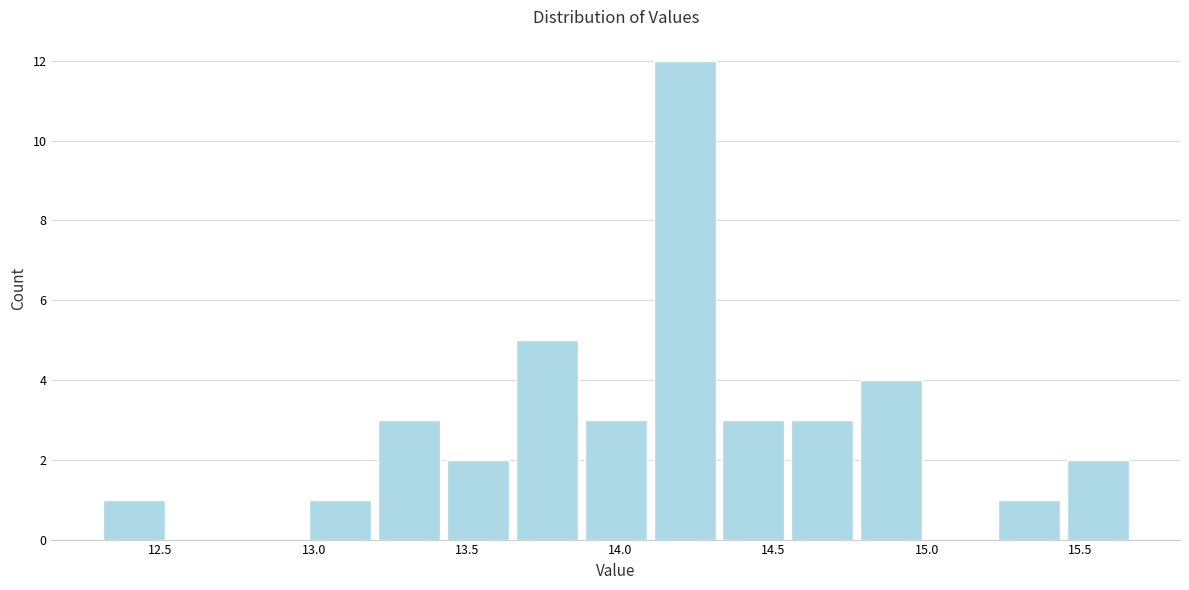

Reading left to right, transcribe this chart: for each bar, give the range it covers on the x-axis and its height. Neither the bar edges nor the heights are printed on the chart, so give them approximately, as read against the axes.

12.30 to 12.50: 1
12.50 to 12.75: 0
12.75 to 12.95: 0
12.95 to 13.20: 1
13.20 to 13.40: 3
13.40 to 13.65: 2
13.65 to 13.85: 5
13.85 to 14.10: 3
14.10 to 14.30: 12
14.30 to 14.55: 3
14.55 to 14.75: 3
14.75 to 15.00: 4
15.00 to 15.20: 0
15.20 to 15.45: 1
15.45 to 15.65: 2